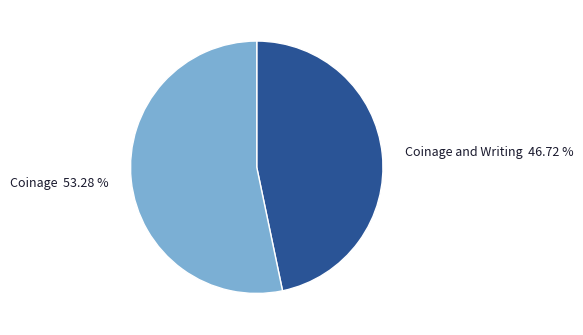

True or false: Coinage accounts for 53% of the total.

True